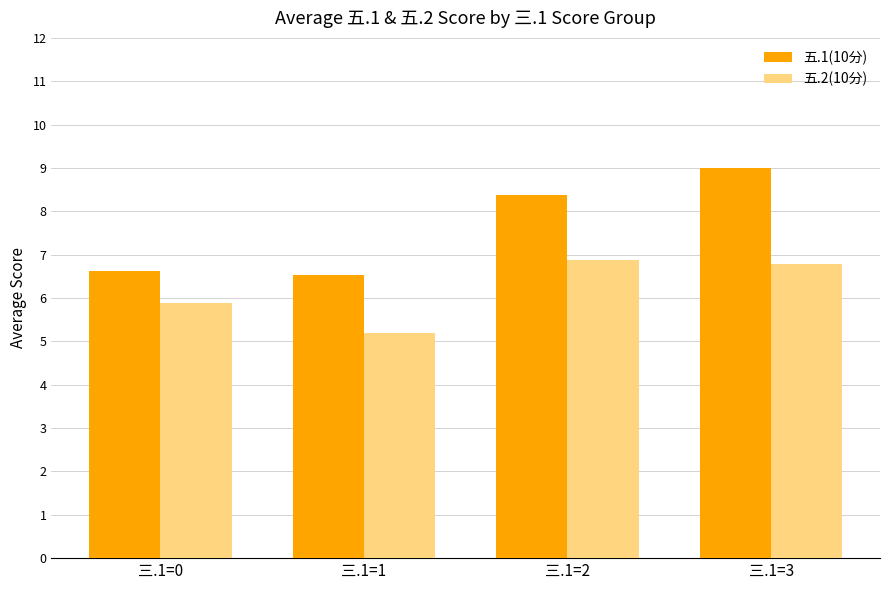

What is the spread (max minus min) of values at 三.1=2?

1.5